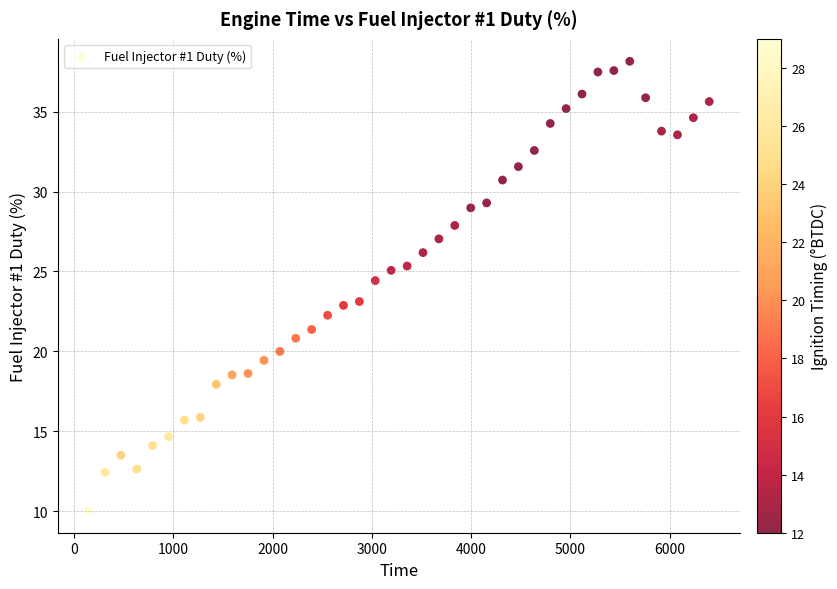

What is the range of X values (max minus min)?

6249.0